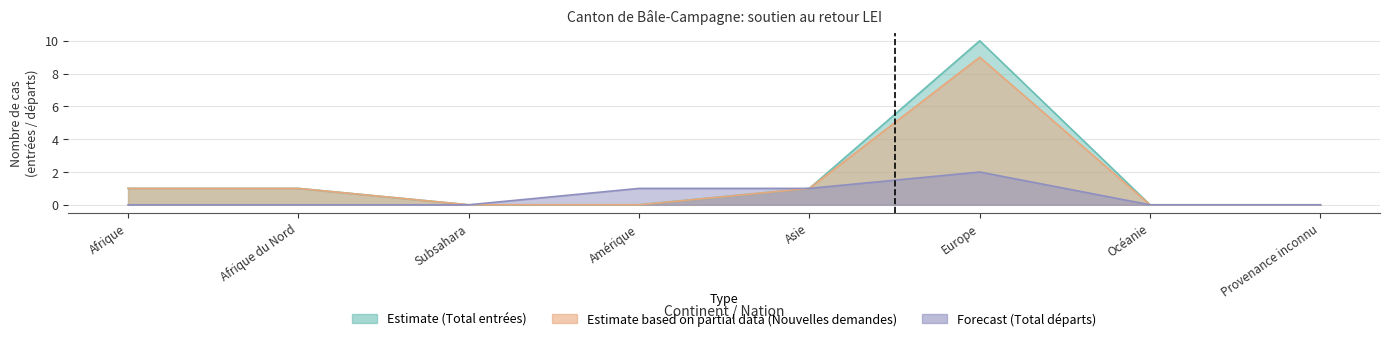

The value of Nouvelles demandes at Europe is 9. True or false?

True